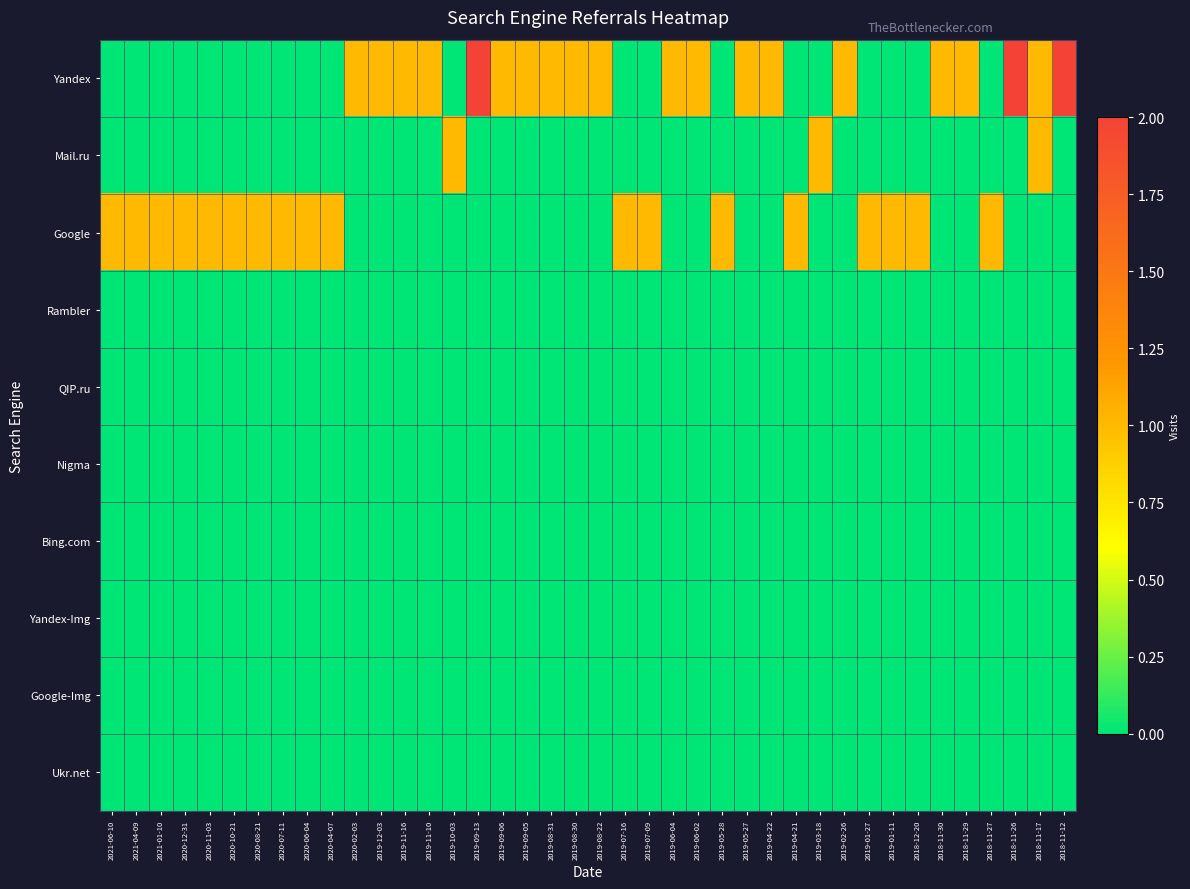

Reading left to right, list all the values displayed in this chart.

Yandex: 2021-06-10=0	2021-04-09=0	2021-01-10=0	2020-12-31=0	2020-11-03=0	2020-10-21=0	2020-08-21=0	2020-07-11=0	2020-06-04=0	2020-04-07=0	2020-02-03=1	2019-12-03=1	2019-11-16=1	2019-11-10=1	2019-10-03=0	2019-09-13=2	2019-09-06=1	2019-09-05=1	2019-08-31=1	2019-08-30=1	2019-08-22=1	2019-07-16=0	2019-07-09=0	2019-06-04=1	2019-06-02=1	2019-05-28=0	2019-05-27=1	2019-04-22=1	2019-04-21=0	2019-03-18=0	2019-02-26=1	2019-01-27=0	2019-01-11=0	2018-12-20=0	2018-11-30=1	2018-11-29=1	2018-11-27=0	2018-11-26=2	2018-11-17=1	2018-11-12=2
Mail.ru: 2021-06-10=0	2021-04-09=0	2021-01-10=0	2020-12-31=0	2020-11-03=0	2020-10-21=0	2020-08-21=0	2020-07-11=0	2020-06-04=0	2020-04-07=0	2020-02-03=0	2019-12-03=0	2019-11-16=0	2019-11-10=0	2019-10-03=1	2019-09-13=0	2019-09-06=0	2019-09-05=0	2019-08-31=0	2019-08-30=0	2019-08-22=0	2019-07-16=0	2019-07-09=0	2019-06-04=0	2019-06-02=0	2019-05-28=0	2019-05-27=0	2019-04-22=0	2019-04-21=0	2019-03-18=1	2019-02-26=0	2019-01-27=0	2019-01-11=0	2018-12-20=0	2018-11-30=0	2018-11-29=0	2018-11-27=0	2018-11-26=0	2018-11-17=1	2018-11-12=0
Google: 2021-06-10=1	2021-04-09=1	2021-01-10=1	2020-12-31=1	2020-11-03=1	2020-10-21=1	2020-08-21=1	2020-07-11=1	2020-06-04=1	2020-04-07=1	2020-02-03=0	2019-12-03=0	2019-11-16=0	2019-11-10=0	2019-10-03=0	2019-09-13=0	2019-09-06=0	2019-09-05=0	2019-08-31=0	2019-08-30=0	2019-08-22=0	2019-07-16=1	2019-07-09=1	2019-06-04=0	2019-06-02=0	2019-05-28=1	2019-05-27=0	2019-04-22=0	2019-04-21=1	2019-03-18=0	2019-02-26=0	2019-01-27=1	2019-01-11=1	2018-12-20=1	2018-11-30=0	2018-11-29=0	2018-11-27=1	2018-11-26=0	2018-11-17=0	2018-11-12=0
Rambler: 2021-06-10=0	2021-04-09=0	2021-01-10=0	2020-12-31=0	2020-11-03=0	2020-10-21=0	2020-08-21=0	2020-07-11=0	2020-06-04=0	2020-04-07=0	2020-02-03=0	2019-12-03=0	2019-11-16=0	2019-11-10=0	2019-10-03=0	2019-09-13=0	2019-09-06=0	2019-09-05=0	2019-08-31=0	2019-08-30=0	2019-08-22=0	2019-07-16=0	2019-07-09=0	2019-06-04=0	2019-06-02=0	2019-05-28=0	2019-05-27=0	2019-04-22=0	2019-04-21=0	2019-03-18=0	2019-02-26=0	2019-01-27=0	2019-01-11=0	2018-12-20=0	2018-11-30=0	2018-11-29=0	2018-11-27=0	2018-11-26=0	2018-11-17=0	2018-11-12=0
QIP.ru: 2021-06-10=0	2021-04-09=0	2021-01-10=0	2020-12-31=0	2020-11-03=0	2020-10-21=0	2020-08-21=0	2020-07-11=0	2020-06-04=0	2020-04-07=0	2020-02-03=0	2019-12-03=0	2019-11-16=0	2019-11-10=0	2019-10-03=0	2019-09-13=0	2019-09-06=0	2019-09-05=0	2019-08-31=0	2019-08-30=0	2019-08-22=0	2019-07-16=0	2019-07-09=0	2019-06-04=0	2019-06-02=0	2019-05-28=0	2019-05-27=0	2019-04-22=0	2019-04-21=0	2019-03-18=0	2019-02-26=0	2019-01-27=0	2019-01-11=0	2018-12-20=0	2018-11-30=0	2018-11-29=0	2018-11-27=0	2018-11-26=0	2018-11-17=0	2018-11-12=0
Nigma: 2021-06-10=0	2021-04-09=0	2021-01-10=0	2020-12-31=0	2020-11-03=0	2020-10-21=0	2020-08-21=0	2020-07-11=0	2020-06-04=0	2020-04-07=0	2020-02-03=0	2019-12-03=0	2019-11-16=0	2019-11-10=0	2019-10-03=0	2019-09-13=0	2019-09-06=0	2019-09-05=0	2019-08-31=0	2019-08-30=0	2019-08-22=0	2019-07-16=0	2019-07-09=0	2019-06-04=0	2019-06-02=0	2019-05-28=0	2019-05-27=0	2019-04-22=0	2019-04-21=0	2019-03-18=0	2019-02-26=0	2019-01-27=0	2019-01-11=0	2018-12-20=0	2018-11-30=0	2018-11-29=0	2018-11-27=0	2018-11-26=0	2018-11-17=0	2018-11-12=0
Bing.com: 2021-06-10=0	2021-04-09=0	2021-01-10=0	2020-12-31=0	2020-11-03=0	2020-10-21=0	2020-08-21=0	2020-07-11=0	2020-06-04=0	2020-04-07=0	2020-02-03=0	2019-12-03=0	2019-11-16=0	2019-11-10=0	2019-10-03=0	2019-09-13=0	2019-09-06=0	2019-09-05=0	2019-08-31=0	2019-08-30=0	2019-08-22=0	2019-07-16=0	2019-07-09=0	2019-06-04=0	2019-06-02=0	2019-05-28=0	2019-05-27=0	2019-04-22=0	2019-04-21=0	2019-03-18=0	2019-02-26=0	2019-01-27=0	2019-01-11=0	2018-12-20=0	2018-11-30=0	2018-11-29=0	2018-11-27=0	2018-11-26=0	2018-11-17=0	2018-11-12=0
Yandex-Img: 2021-06-10=0	2021-04-09=0	2021-01-10=0	2020-12-31=0	2020-11-03=0	2020-10-21=0	2020-08-21=0	2020-07-11=0	2020-06-04=0	2020-04-07=0	2020-02-03=0	2019-12-03=0	2019-11-16=0	2019-11-10=0	2019-10-03=0	2019-09-13=0	2019-09-06=0	2019-09-05=0	2019-08-31=0	2019-08-30=0	2019-08-22=0	2019-07-16=0	2019-07-09=0	2019-06-04=0	2019-06-02=0	2019-05-28=0	2019-05-27=0	2019-04-22=0	2019-04-21=0	2019-03-18=0	2019-02-26=0	2019-01-27=0	2019-01-11=0	2018-12-20=0	2018-11-30=0	2018-11-29=0	2018-11-27=0	2018-11-26=0	2018-11-17=0	2018-11-12=0
Google-Img: 2021-06-10=0	2021-04-09=0	2021-01-10=0	2020-12-31=0	2020-11-03=0	2020-10-21=0	2020-08-21=0	2020-07-11=0	2020-06-04=0	2020-04-07=0	2020-02-03=0	2019-12-03=0	2019-11-16=0	2019-11-10=0	2019-10-03=0	2019-09-13=0	2019-09-06=0	2019-09-05=0	2019-08-31=0	2019-08-30=0	2019-08-22=0	2019-07-16=0	2019-07-09=0	2019-06-04=0	2019-06-02=0	2019-05-28=0	2019-05-27=0	2019-04-22=0	2019-04-21=0	2019-03-18=0	2019-02-26=0	2019-01-27=0	2019-01-11=0	2018-12-20=0	2018-11-30=0	2018-11-29=0	2018-11-27=0	2018-11-26=0	2018-11-17=0	2018-11-12=0
Ukr.net: 2021-06-10=0	2021-04-09=0	2021-01-10=0	2020-12-31=0	2020-11-03=0	2020-10-21=0	2020-08-21=0	2020-07-11=0	2020-06-04=0	2020-04-07=0	2020-02-03=0	2019-12-03=0	2019-11-16=0	2019-11-10=0	2019-10-03=0	2019-09-13=0	2019-09-06=0	2019-09-05=0	2019-08-31=0	2019-08-30=0	2019-08-22=0	2019-07-16=0	2019-07-09=0	2019-06-04=0	2019-06-02=0	2019-05-28=0	2019-05-27=0	2019-04-22=0	2019-04-21=0	2019-03-18=0	2019-02-26=0	2019-01-27=0	2019-01-11=0	2018-12-20=0	2018-11-30=0	2018-11-29=0	2018-11-27=0	2018-11-26=0	2018-11-17=0	2018-11-12=0